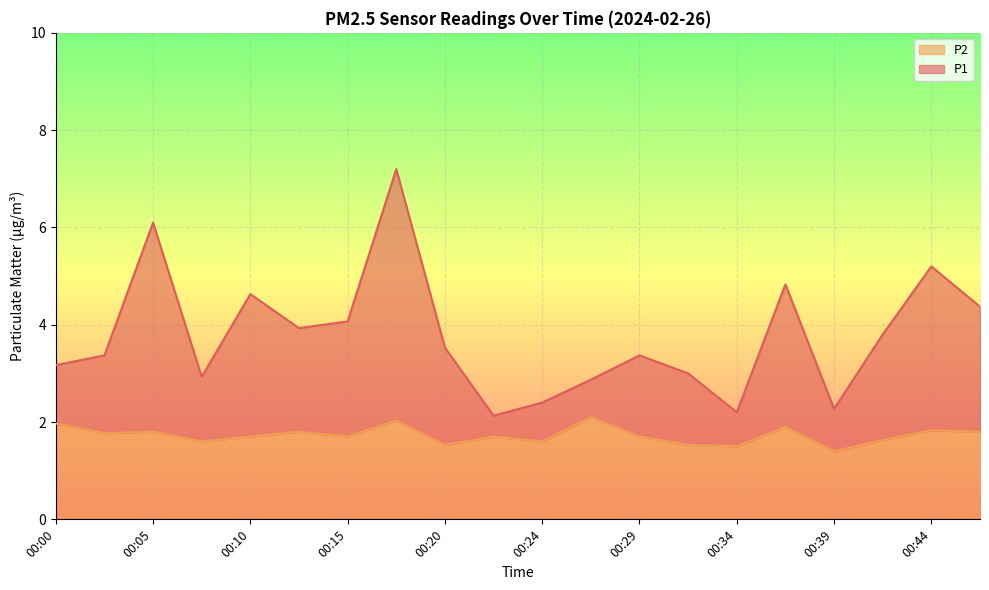

What is the difference between the P1 values at 00:20 and 00:27?

0.7